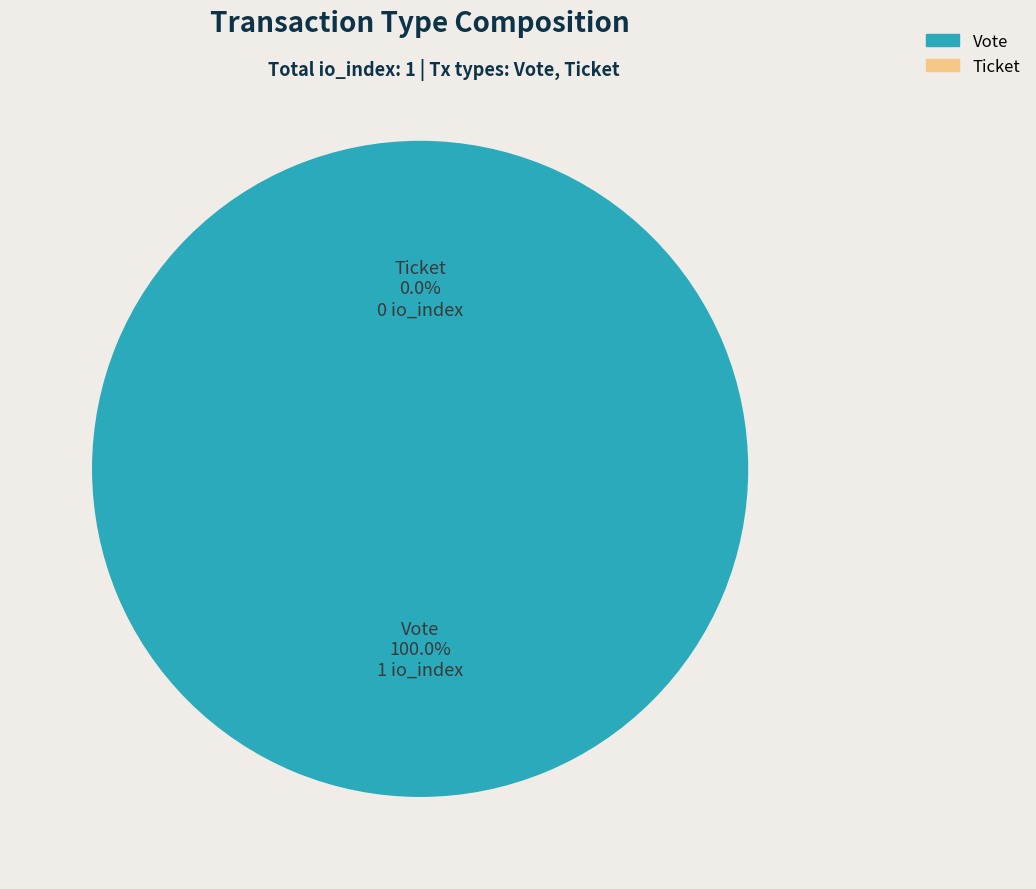

What percentage do Ticket and Vote together represent?

100.0%